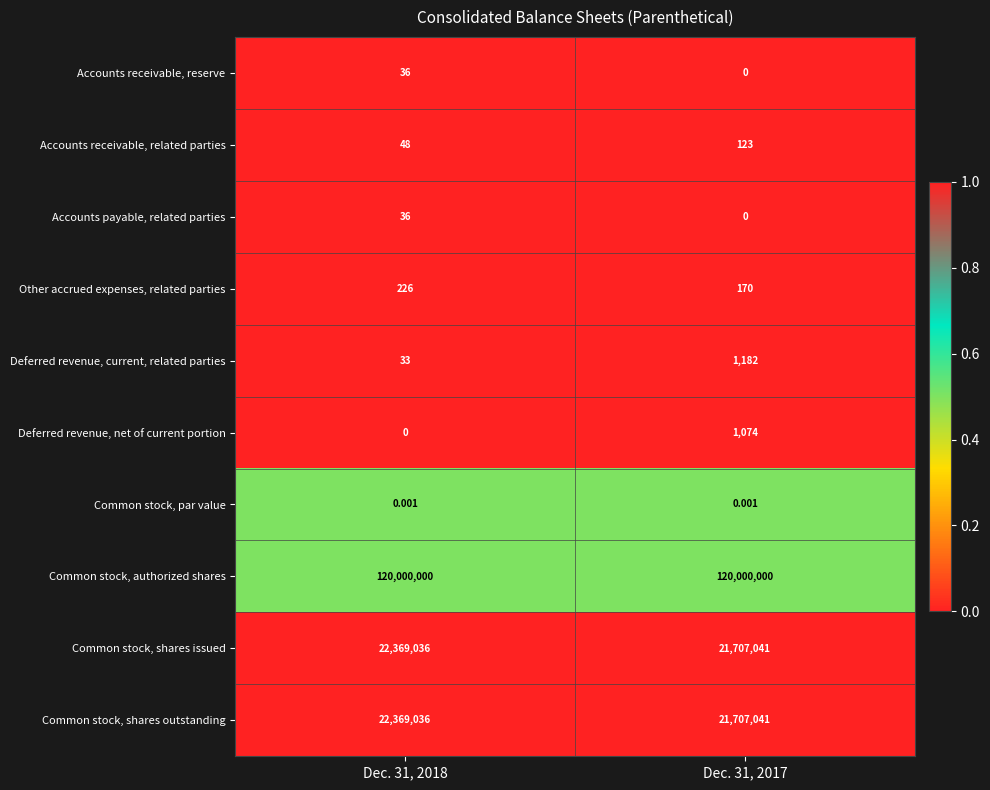

Which series has the largest total across all categories?

Common stock, authorized shares